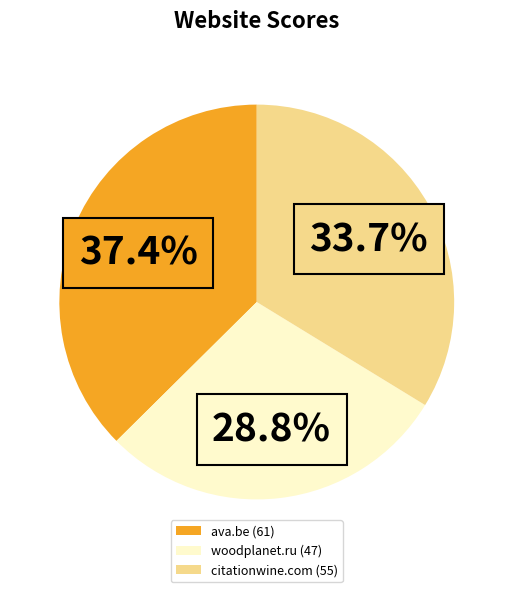

Rank the categories by value from highest to lowest.

ava.be, citationwine.com, woodplanet.ru